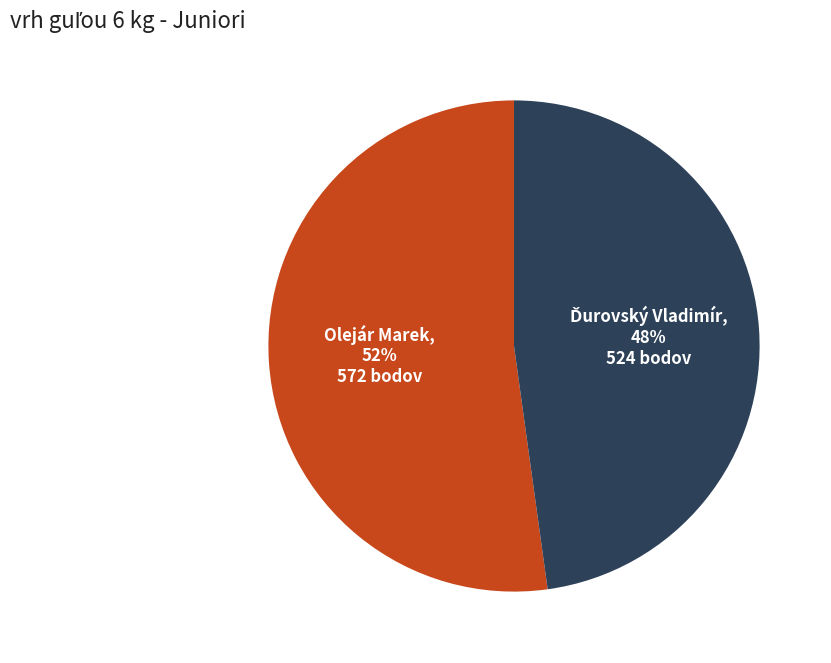

Which category has the biggest portion of the pie?

Olejár Marek